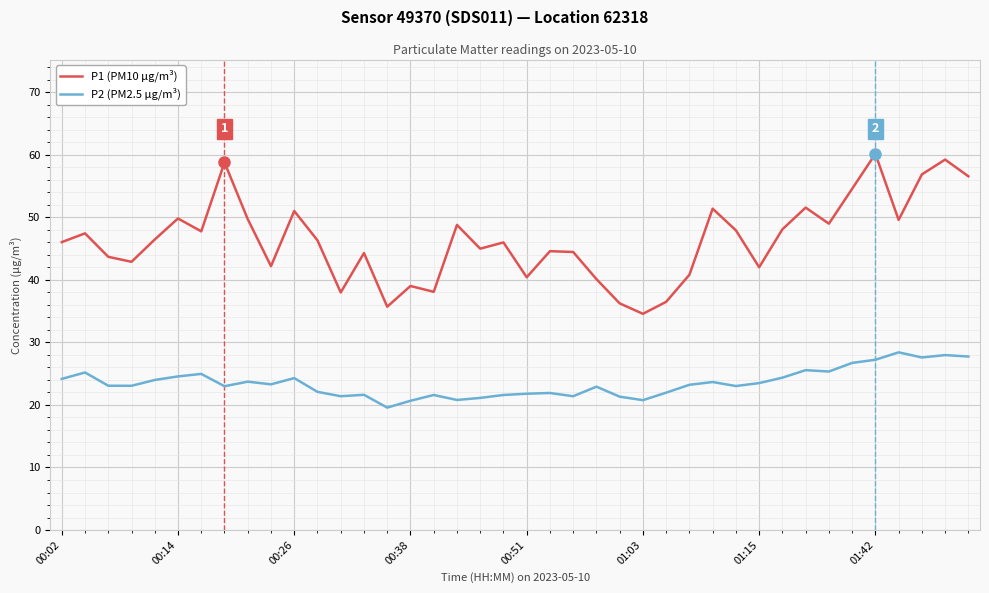

Which series has the largest total across all categories?

P1 (PM10 μg/m³)